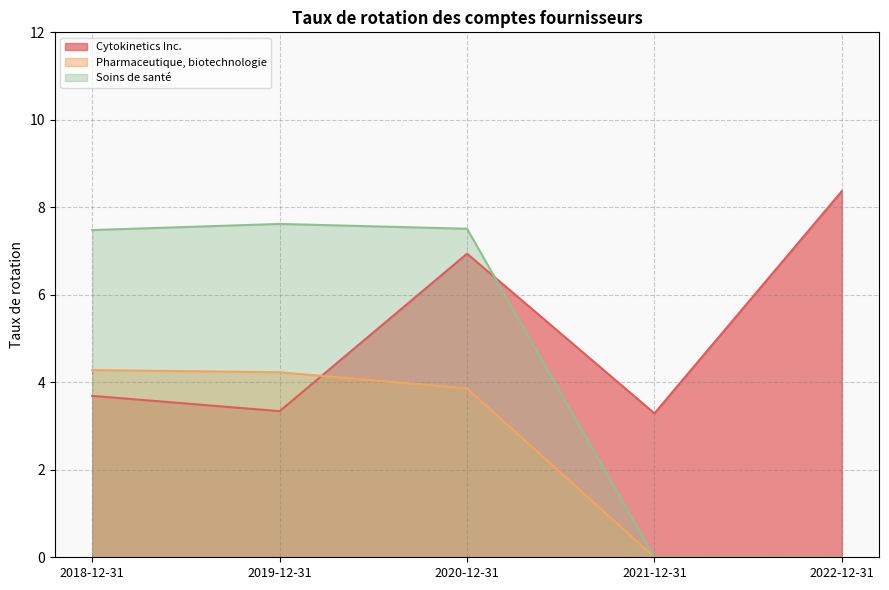

What is the average value of the Cytokinetics Inc. series?

5.1